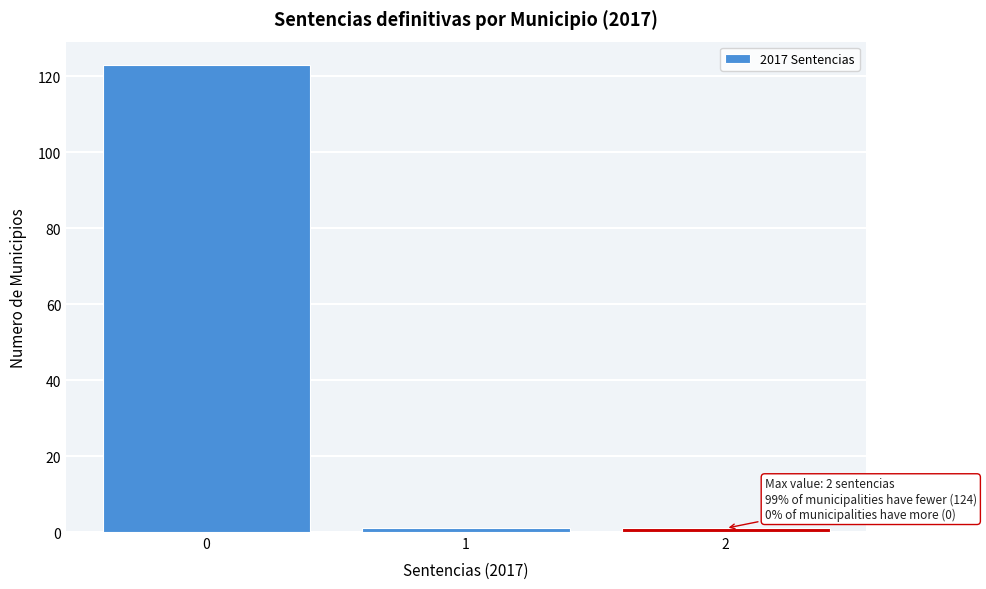

Reading left to right, extract all data points from this chart.

0=123	1=1	2=1